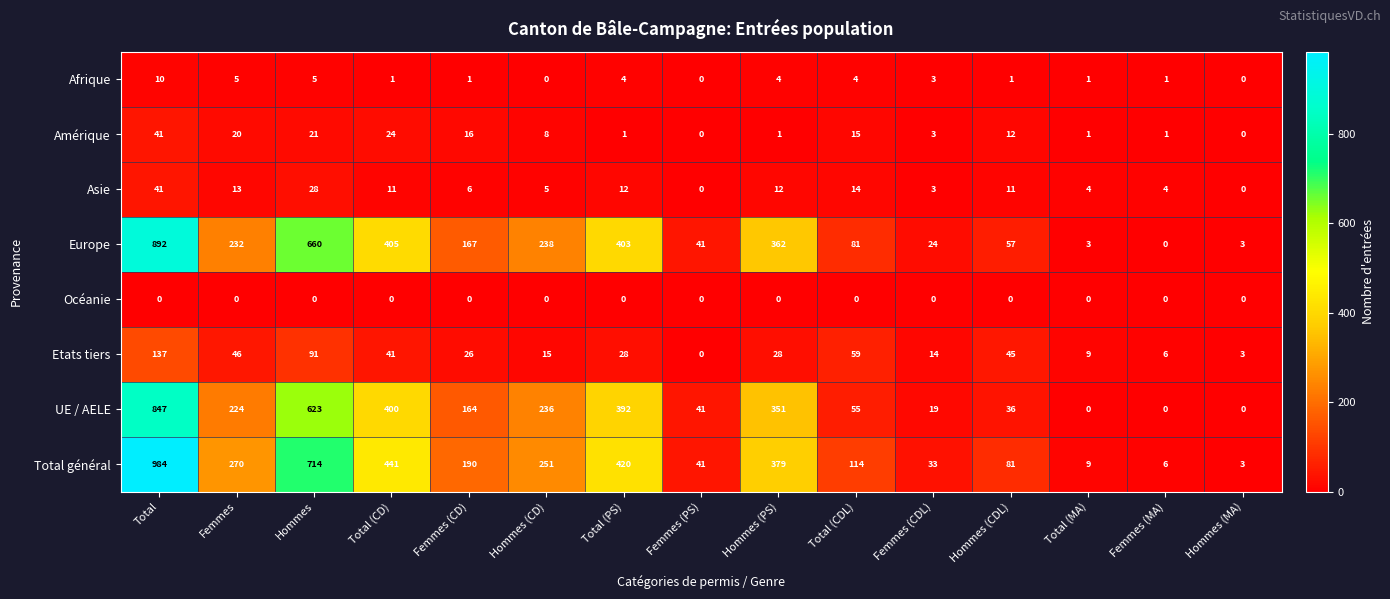

The Europe series shows 232 at Femmes. True or false?

True